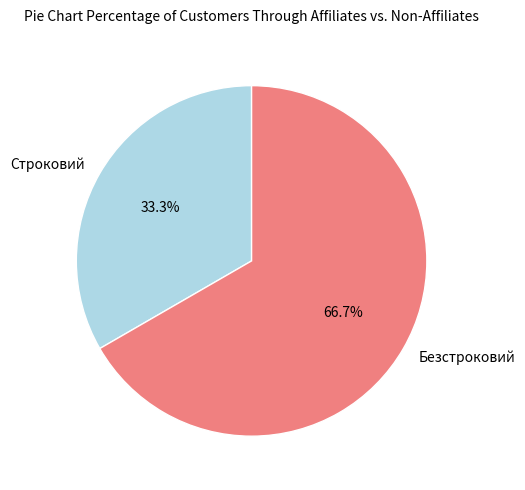

To the nearest percent, what percentage of the pie is Строковий?

33%